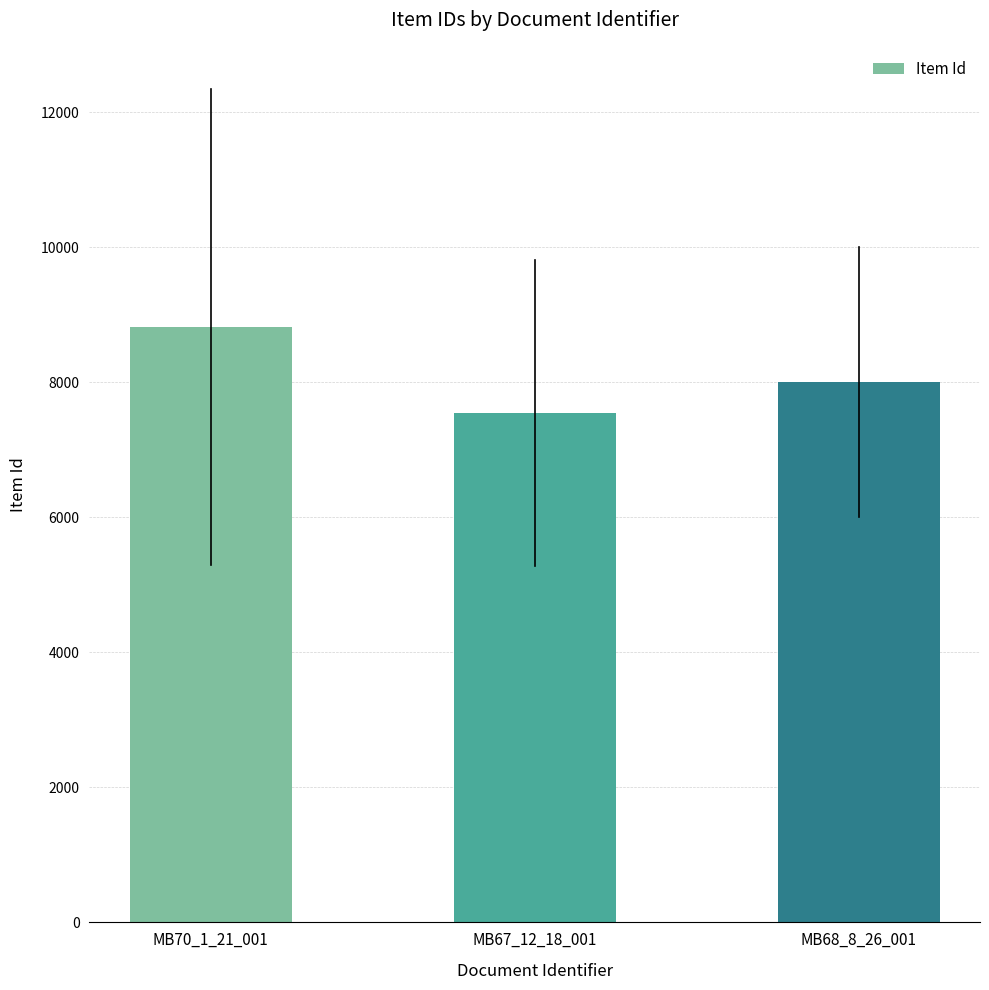

What is the difference between the maximum and second lowest values?

820